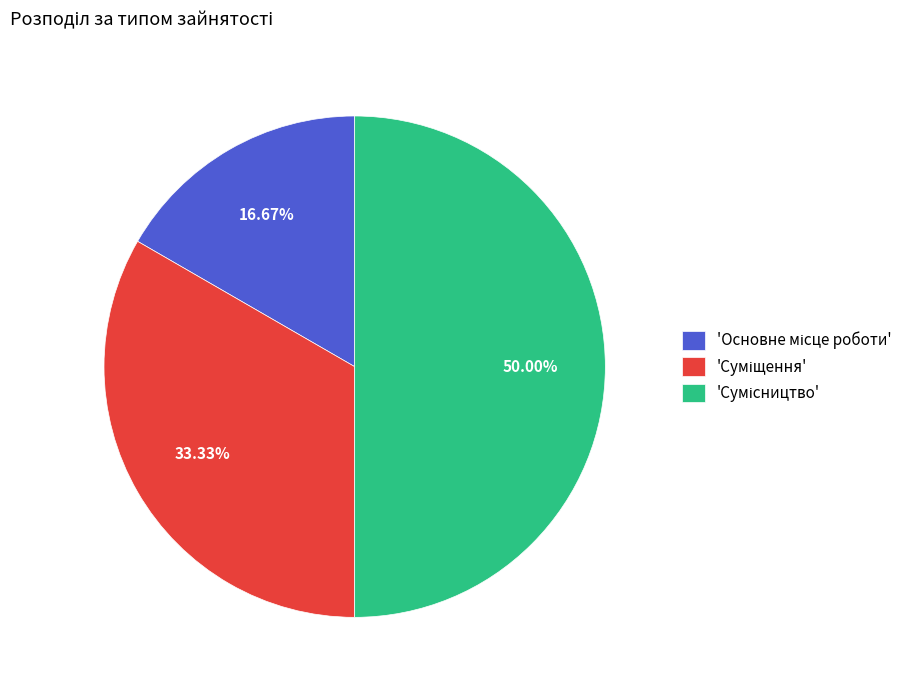

What is the smallest slice in the pie chart?

Основне місце роботи